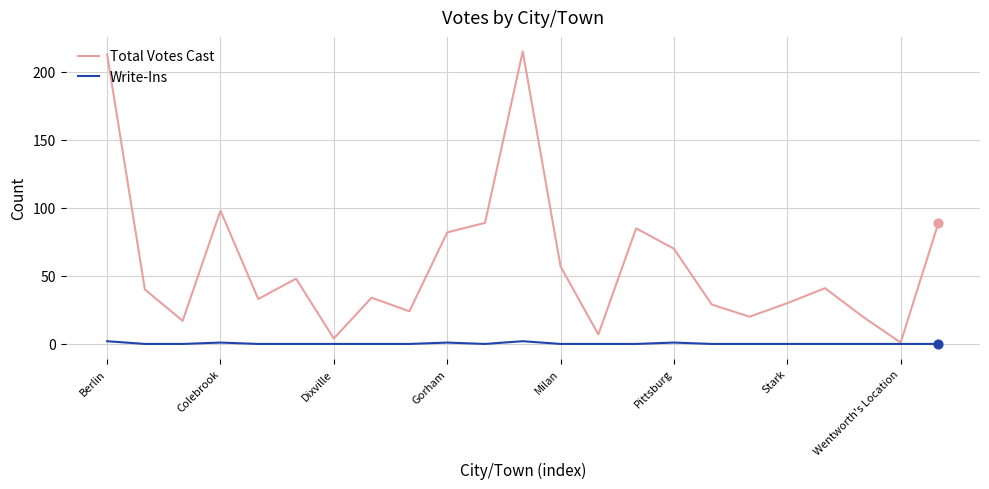

What are all the series names shown in the legend?

Total Votes Cast, Write-Ins